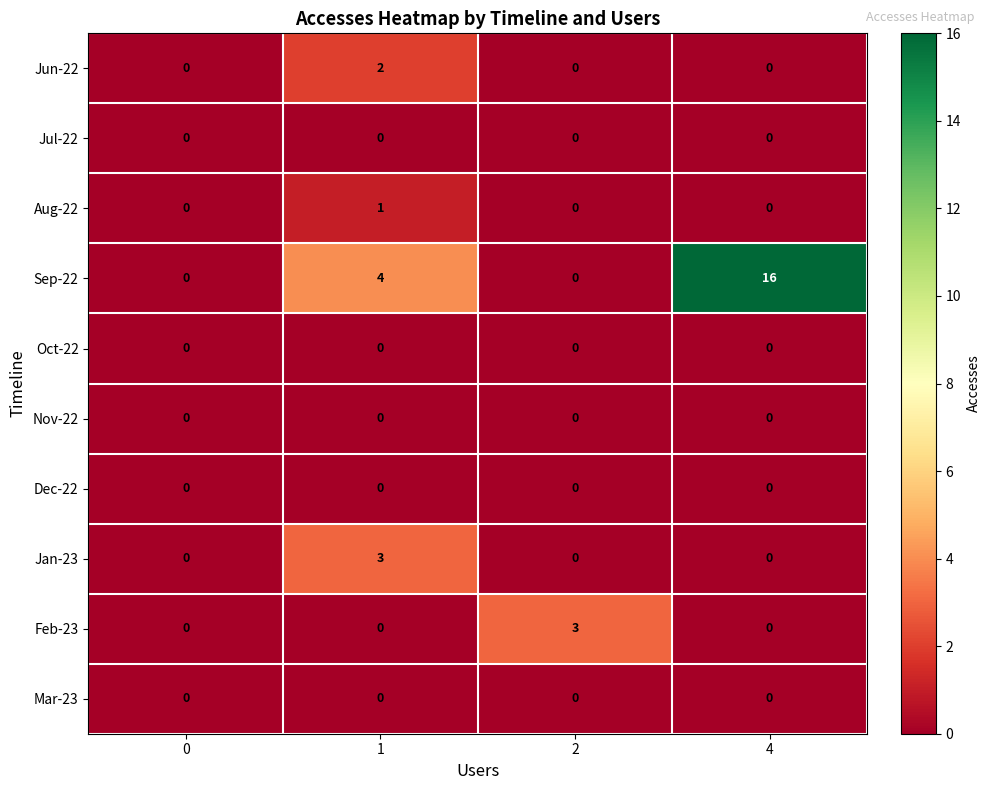

How many distinct data groups are displayed?

10